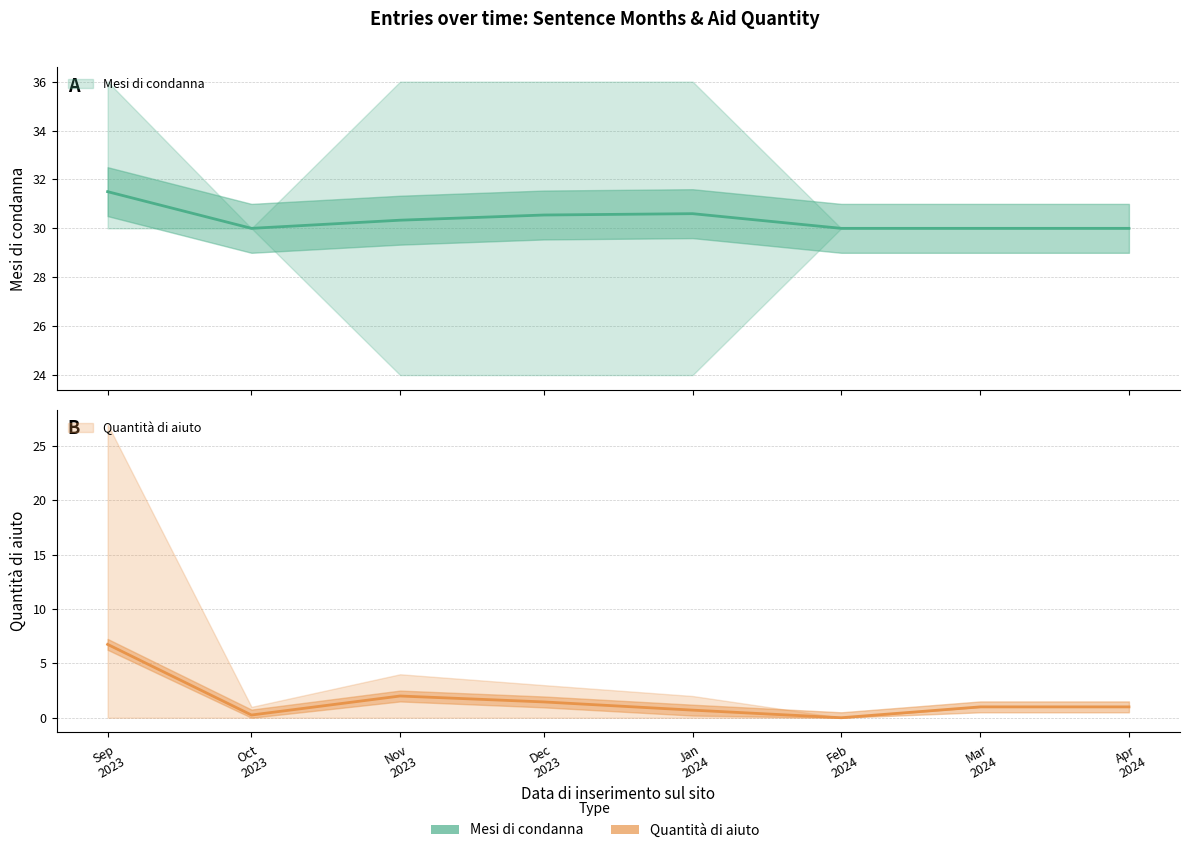

Is this an area chart (filled region under the line)?

No